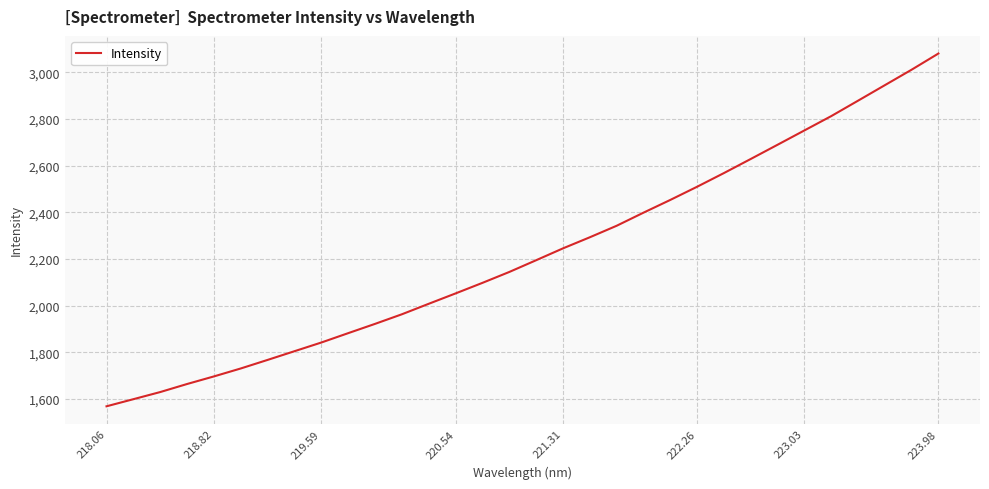

What is the maximum value shown in the chart?

3080.0